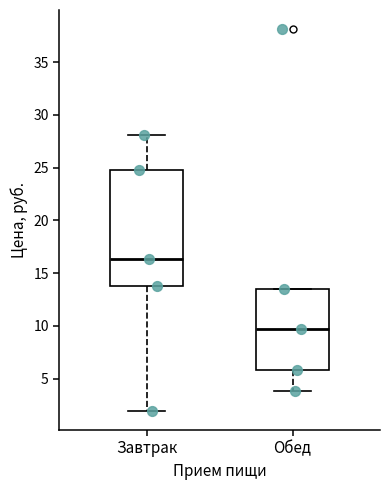

Which box's median line is the highest?

Завтрак